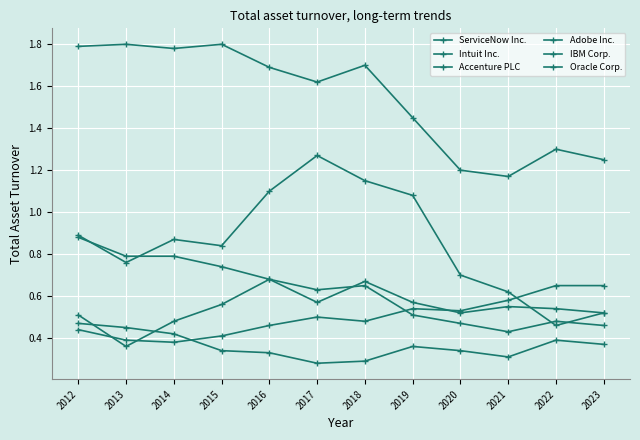

What is the sum of all Oracle Corp. values?

4.3